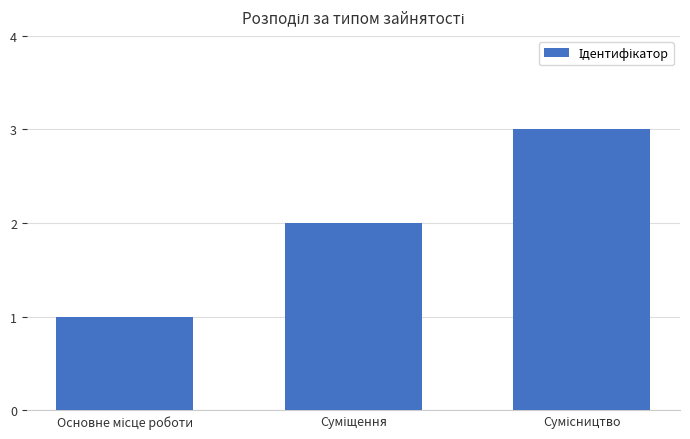

What is the sum of all values?

6